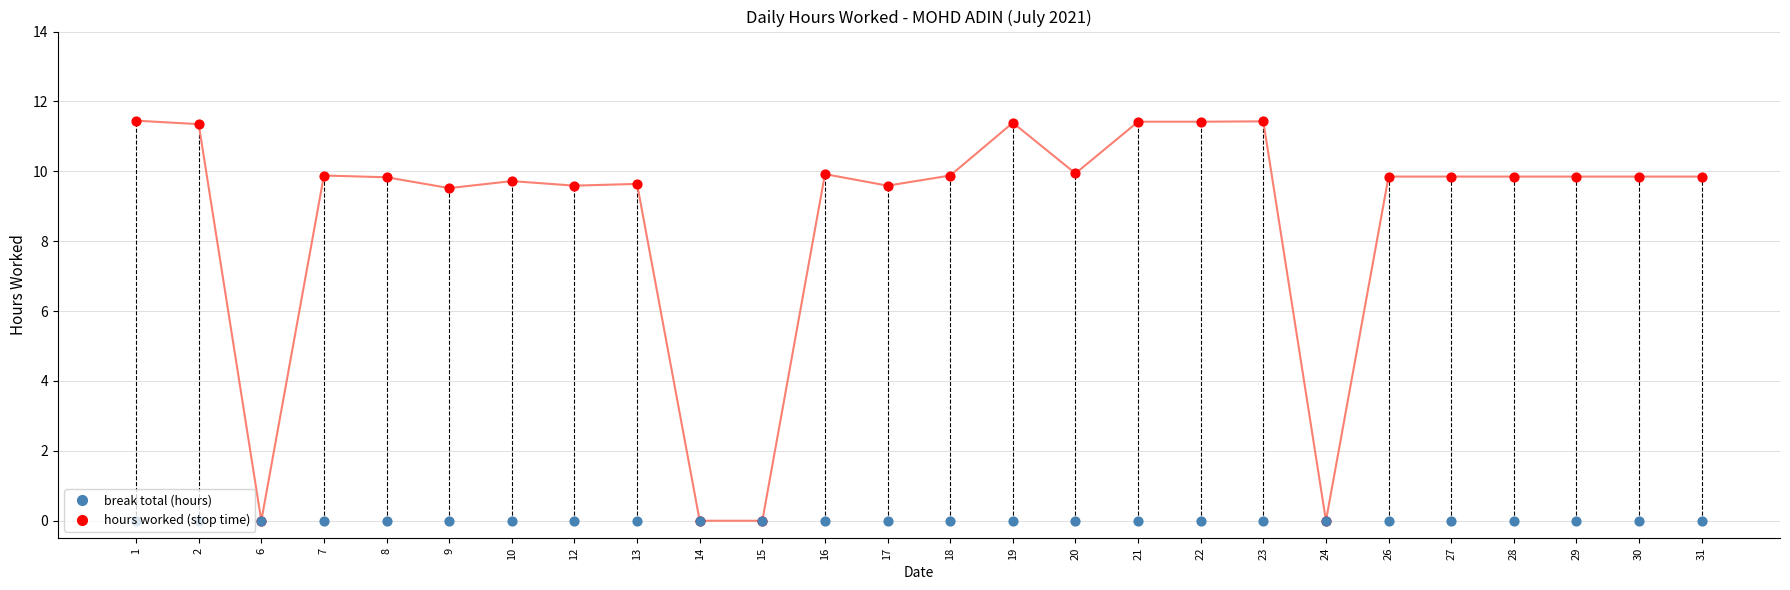

Which series contains the highest Y value?

hours worked (stop time)